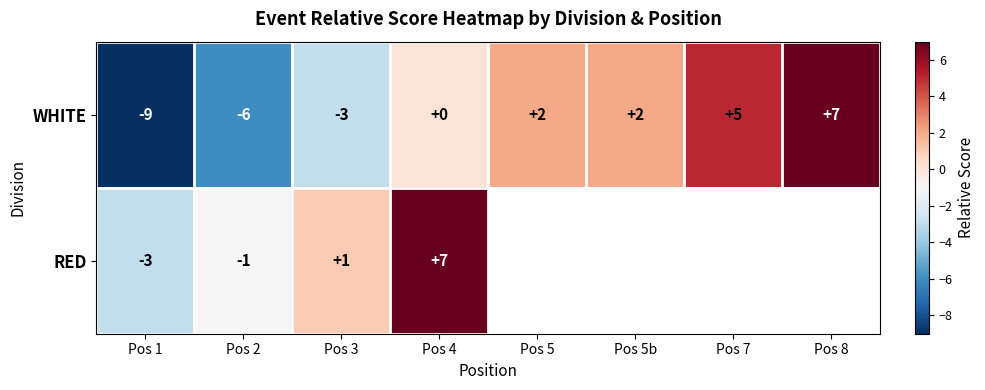

What is the sum of the WHITE values at Pos 8 and Pos 4?

7